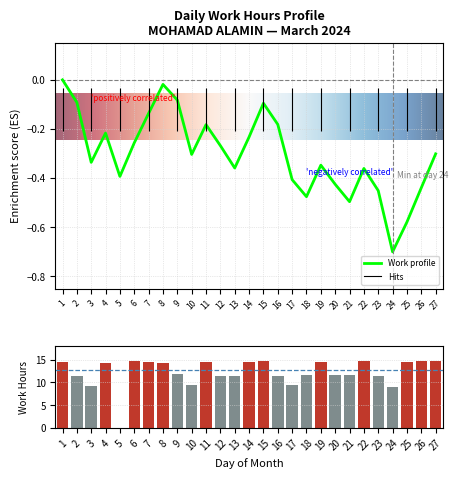

Which category has the highest value across all series?

26